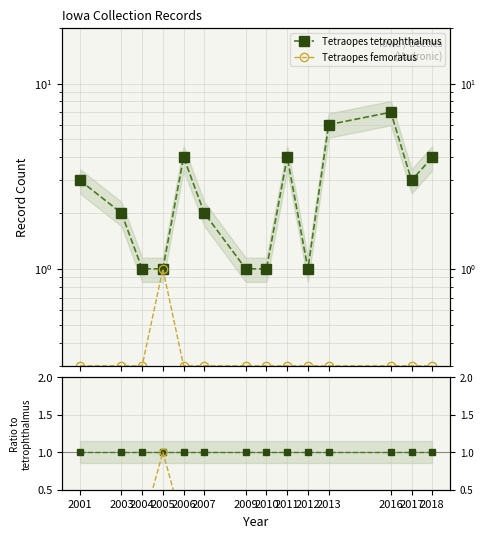

Which series has the largest total across all categories?

Tetraopes tetrophthalmus